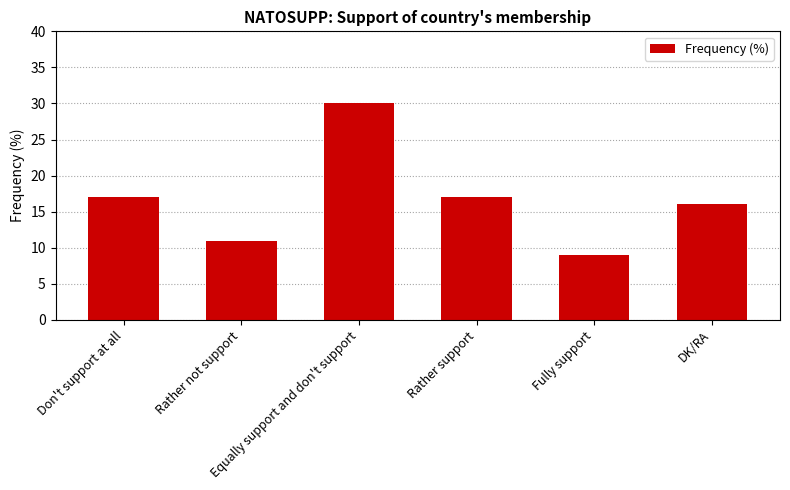

Read the value at DK/RA.

16